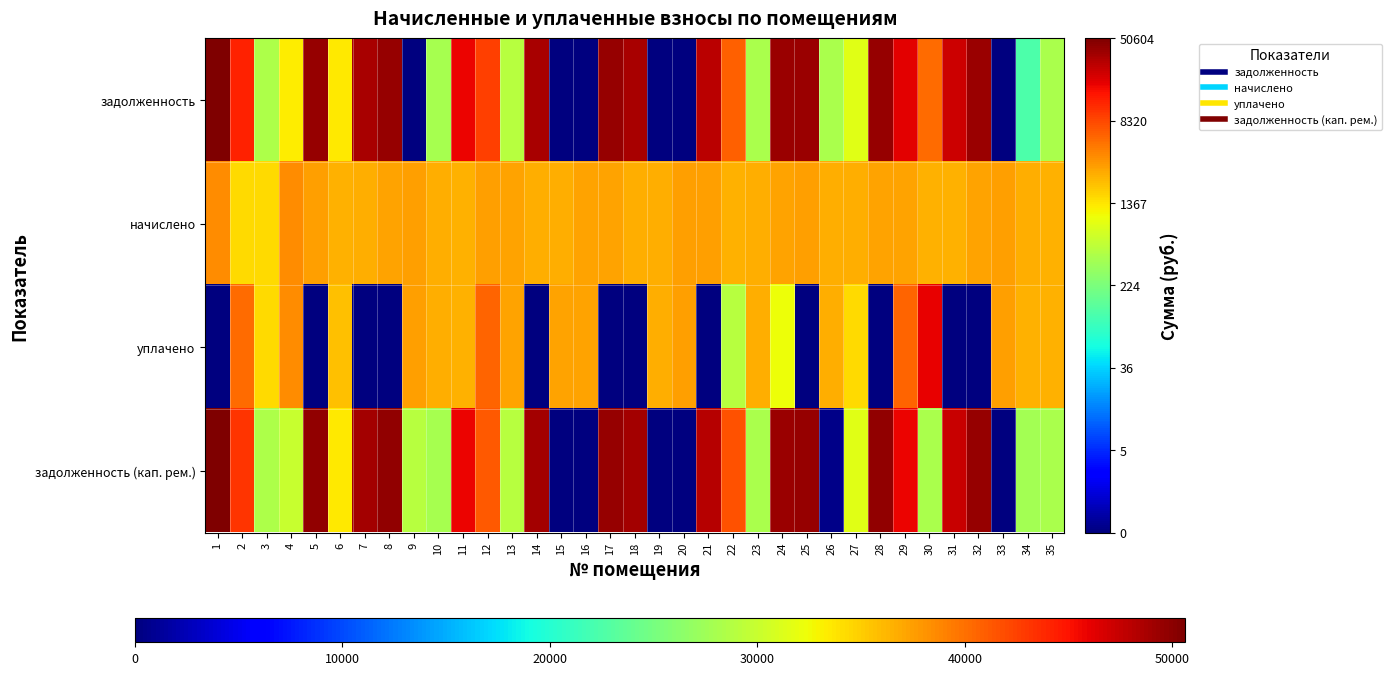

What is the total value across all series at 35?

27.7